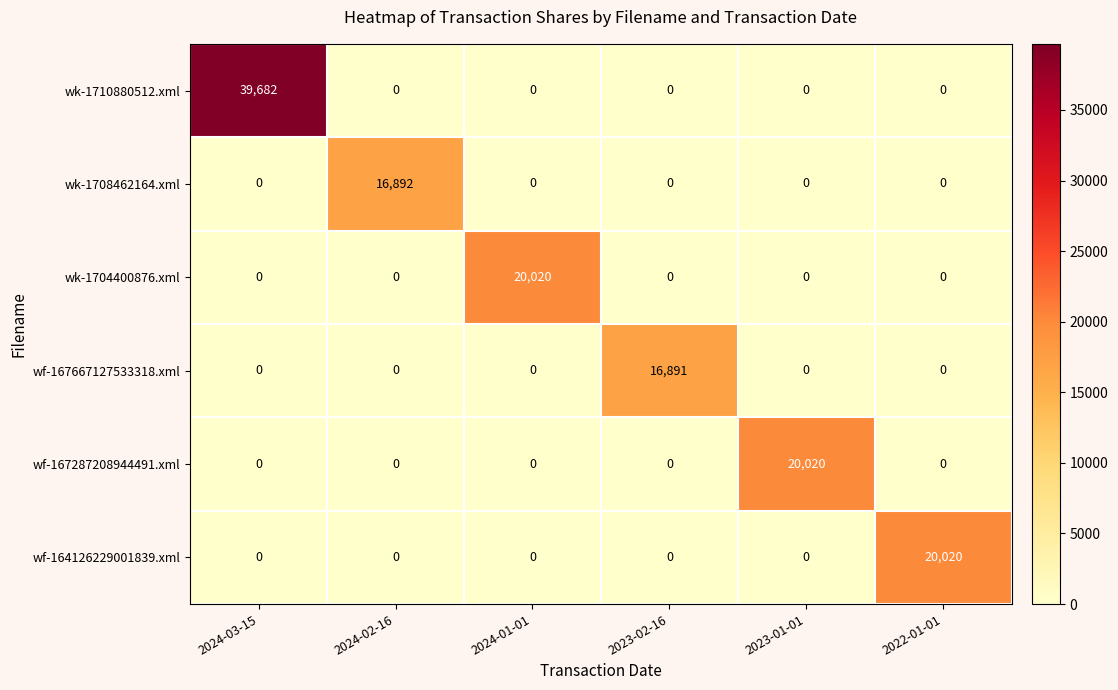

The wf-167667127533318.xml series shows 0 at 2024-03-15. True or false?

True